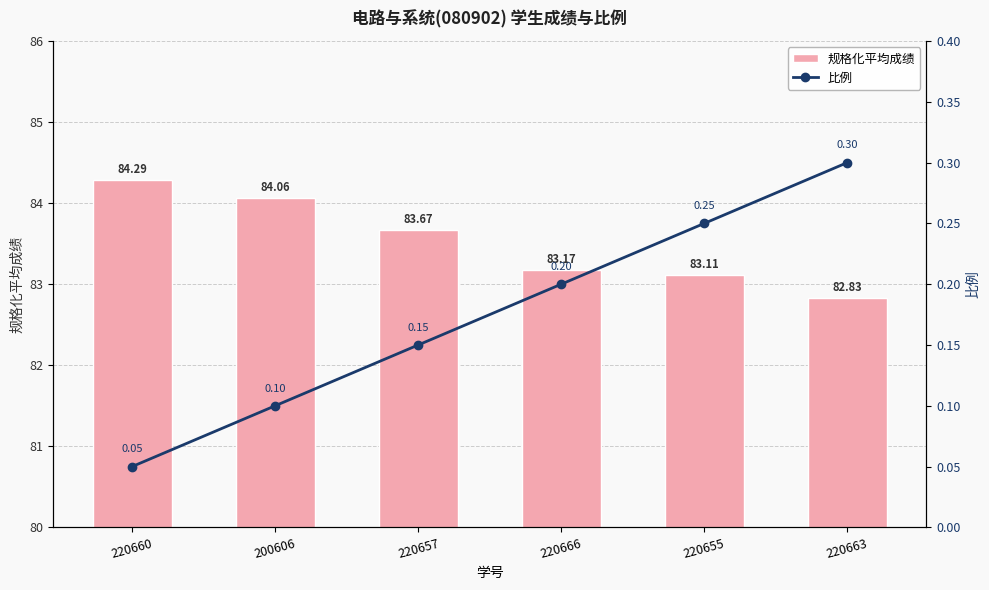

Reading right to left, extract all data points from this chart.

规格化平均成绩: 220663=82.8	220655=83.1	220666=83.2	220657=83.7	200606=84.1	220660=84.3
比例: 220663=0.3	220655=0.2	220666=0.2	220657=0.1	200606=0.1	220660=0.1